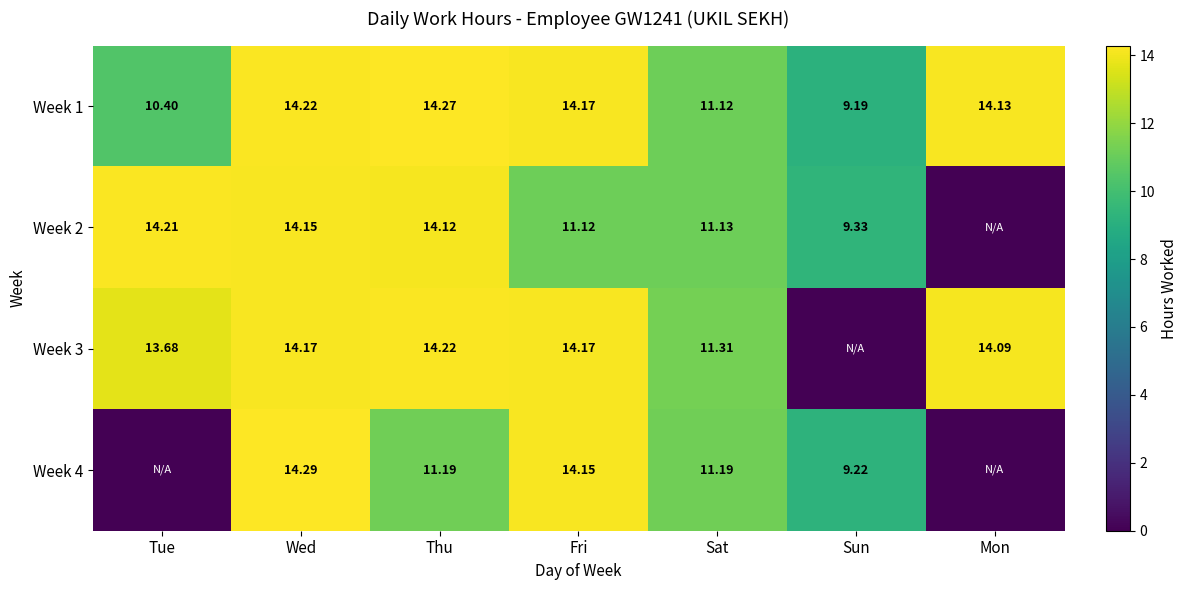

What is the average value of the Week 1 series?

12.5